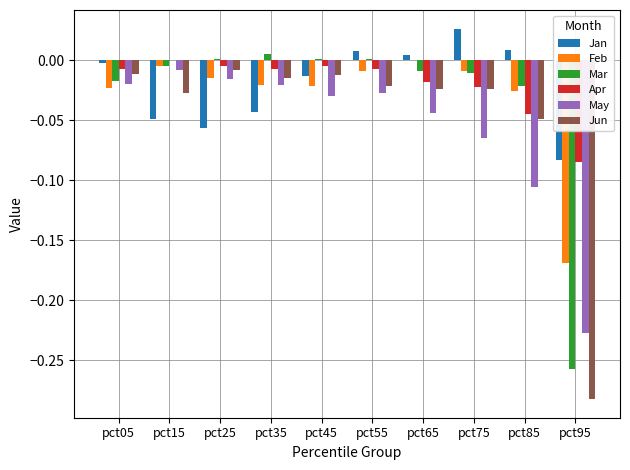

What is the sum of all Jun values?

-0.5